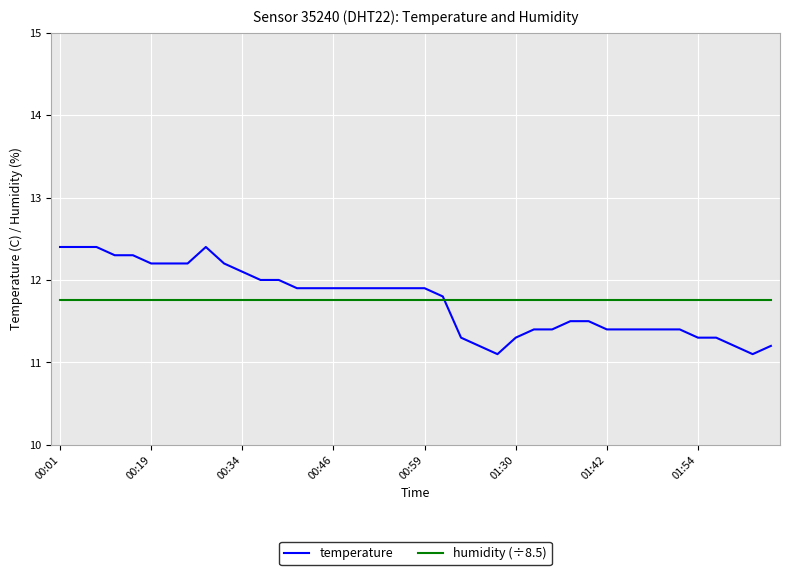

What is the maximum value for humidity (÷8.5)?

11.8